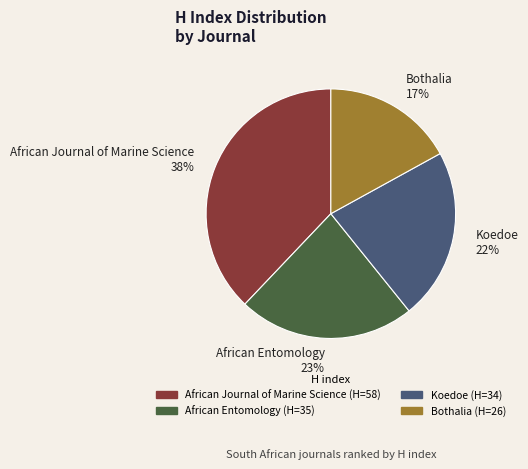

Is there any slice that represents more than half of the pie?

No